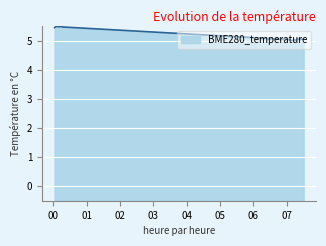

What is the difference between the maximum and minimum values?

0.5